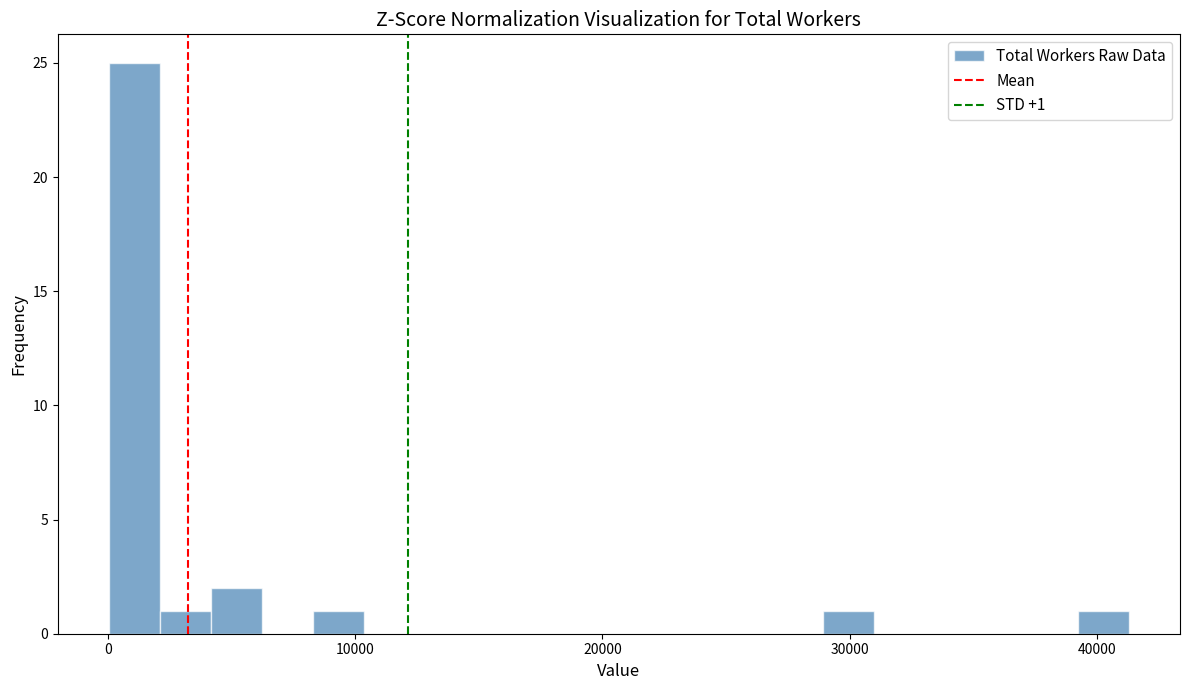

Read against the x-axis, roughly where is the centre of the tallest bar?

1000